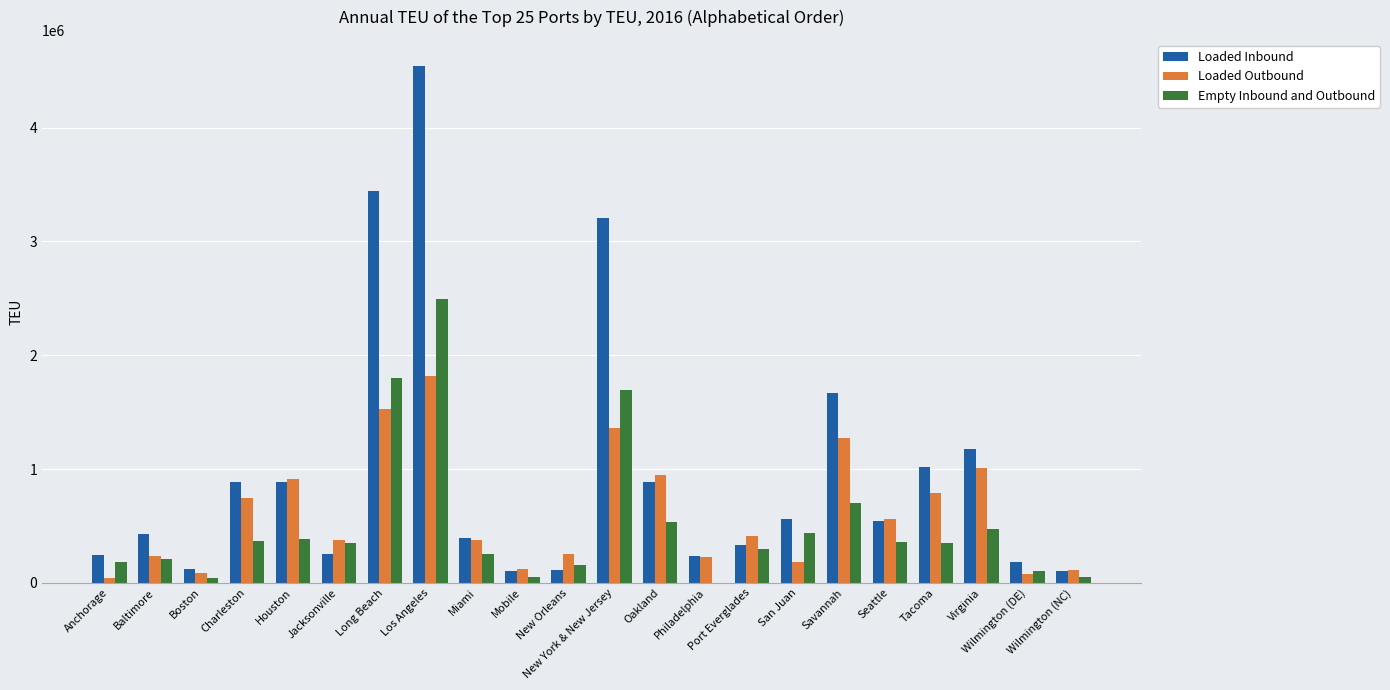

What are all the series names shown in the legend?

Loaded Inbound, Loaded Outbound, Empty Inbound and Outbound